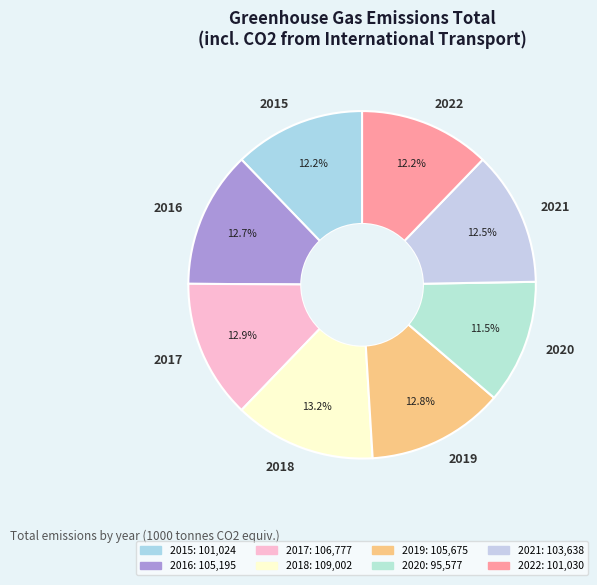

Combined, do 2019 and 2022 account for over 50%?

No